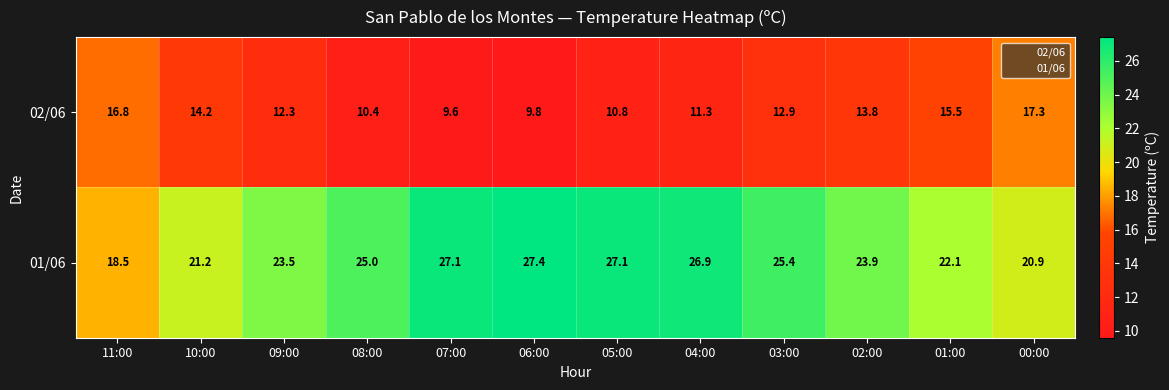

Read the 01/06 value at 10:00.

21.2